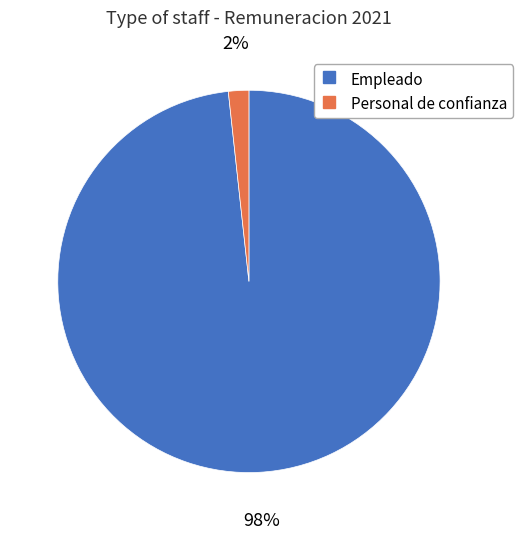

How many segments does this pie chart have?

2